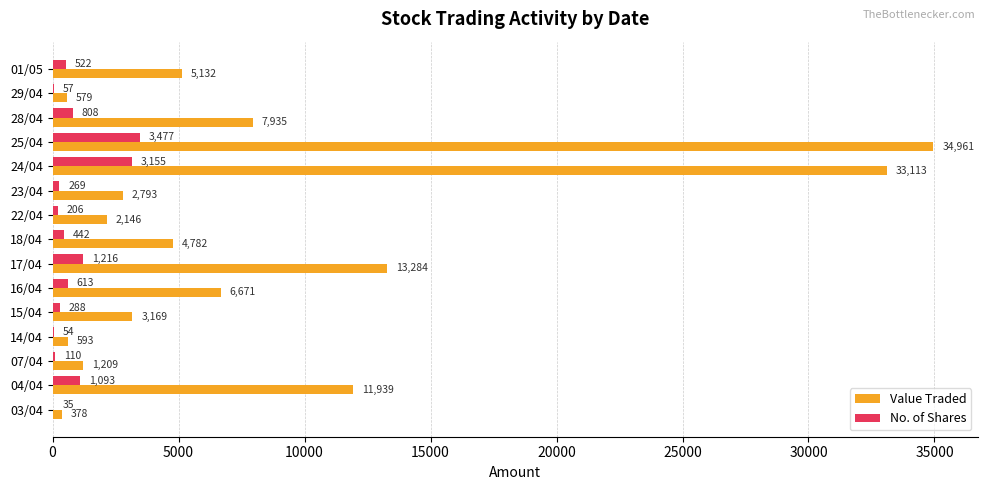

What is the sum of all No. of Shares values?

12345